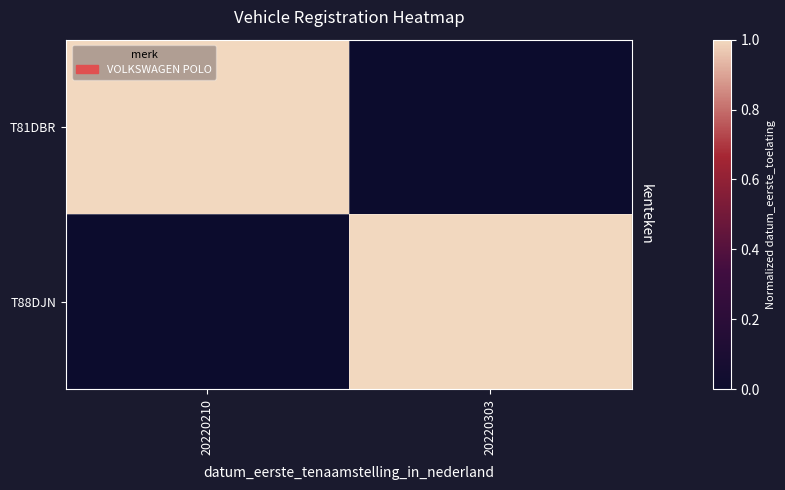

Which category has the highest value across all series?

20220210